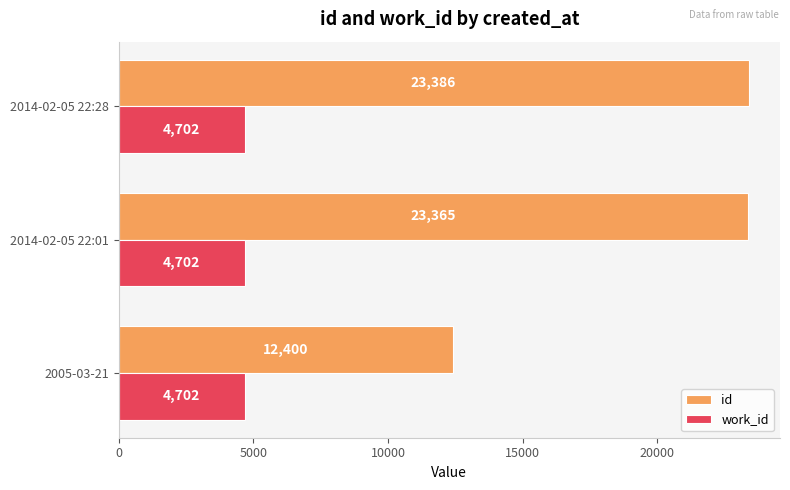

Rank the series by their average value, from highest to lowest.

id, work_id